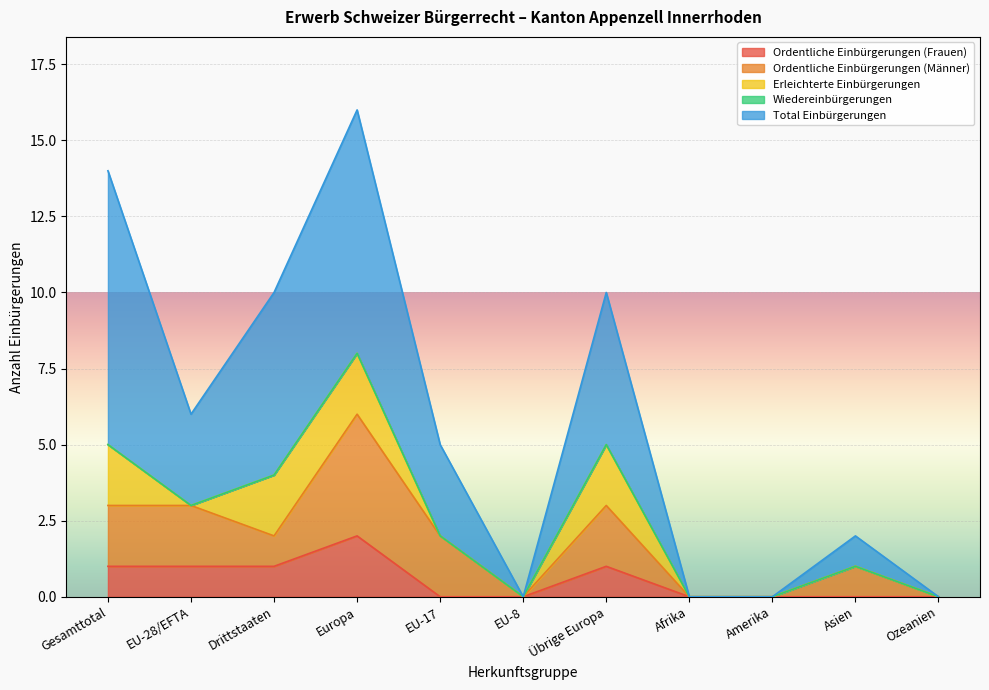

At which category does Total Einbürgerungen reach its first local peak?

Europa